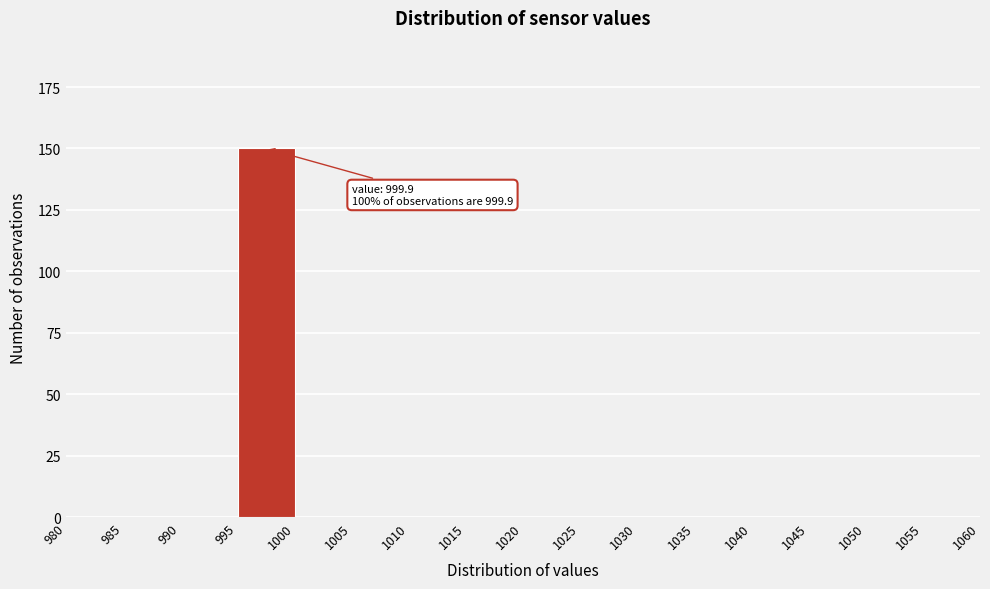

Over which range of the x-axis is the bar tallest?

995 to 1000